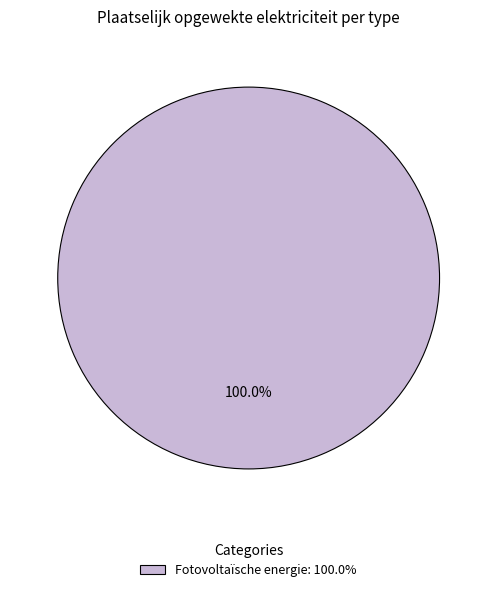

Rank the categories by value from highest to lowest.

Fotovoltaïsche energie: 100.0%